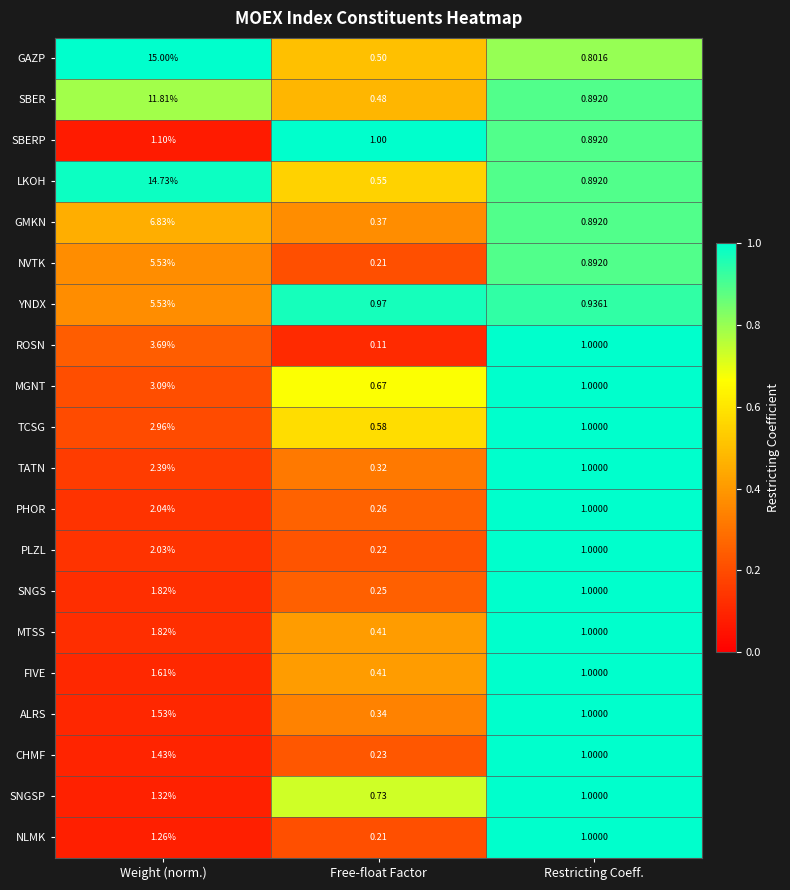

At which label is SBERP closest to 0?

Restricting Coeff.